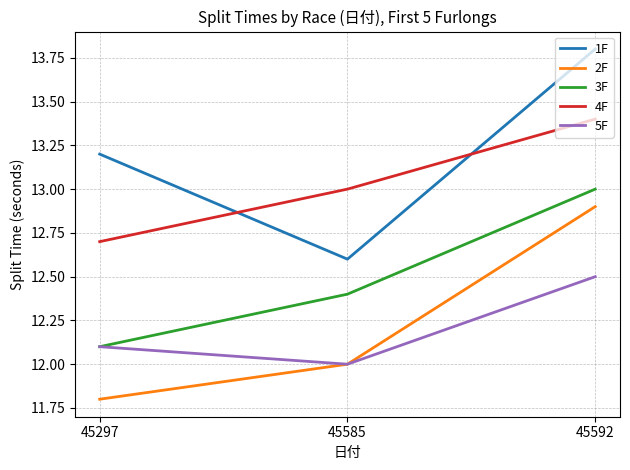

What are all the series names shown in the legend?

1F, 2F, 3F, 4F, 5F